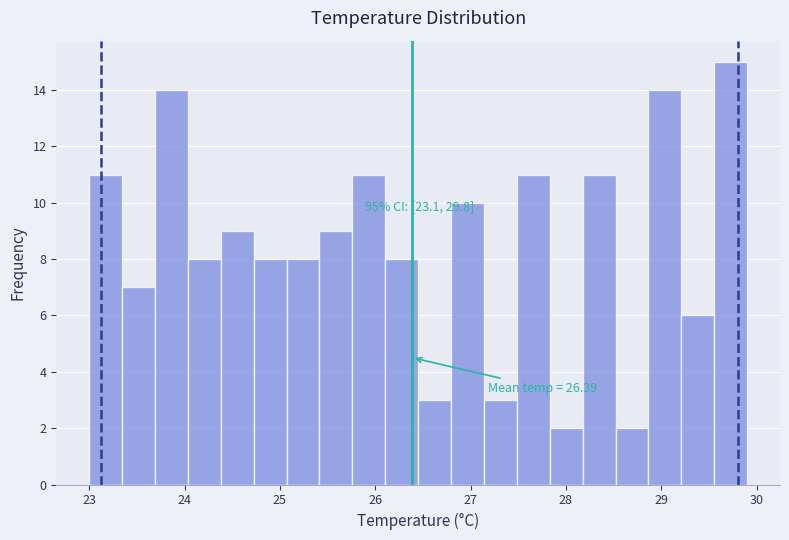

Around what value on the x-axis is the tallest bar? Give the approximate position of its centre, as read against the axis.

29.7